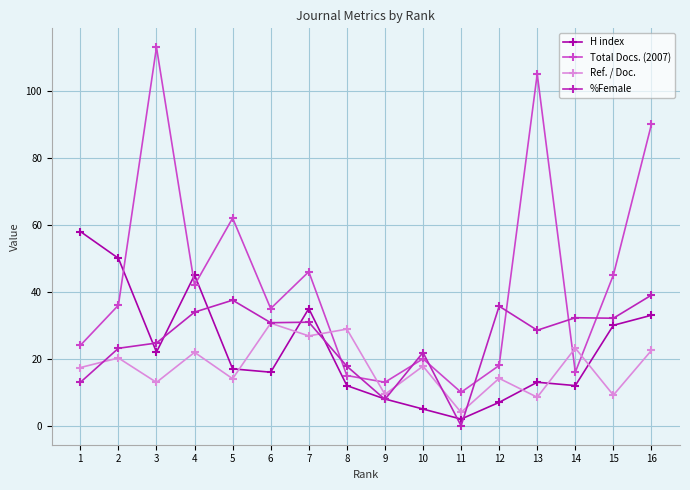

The Ref. / Doc. series shows 9.4 at 9. True or false?

True